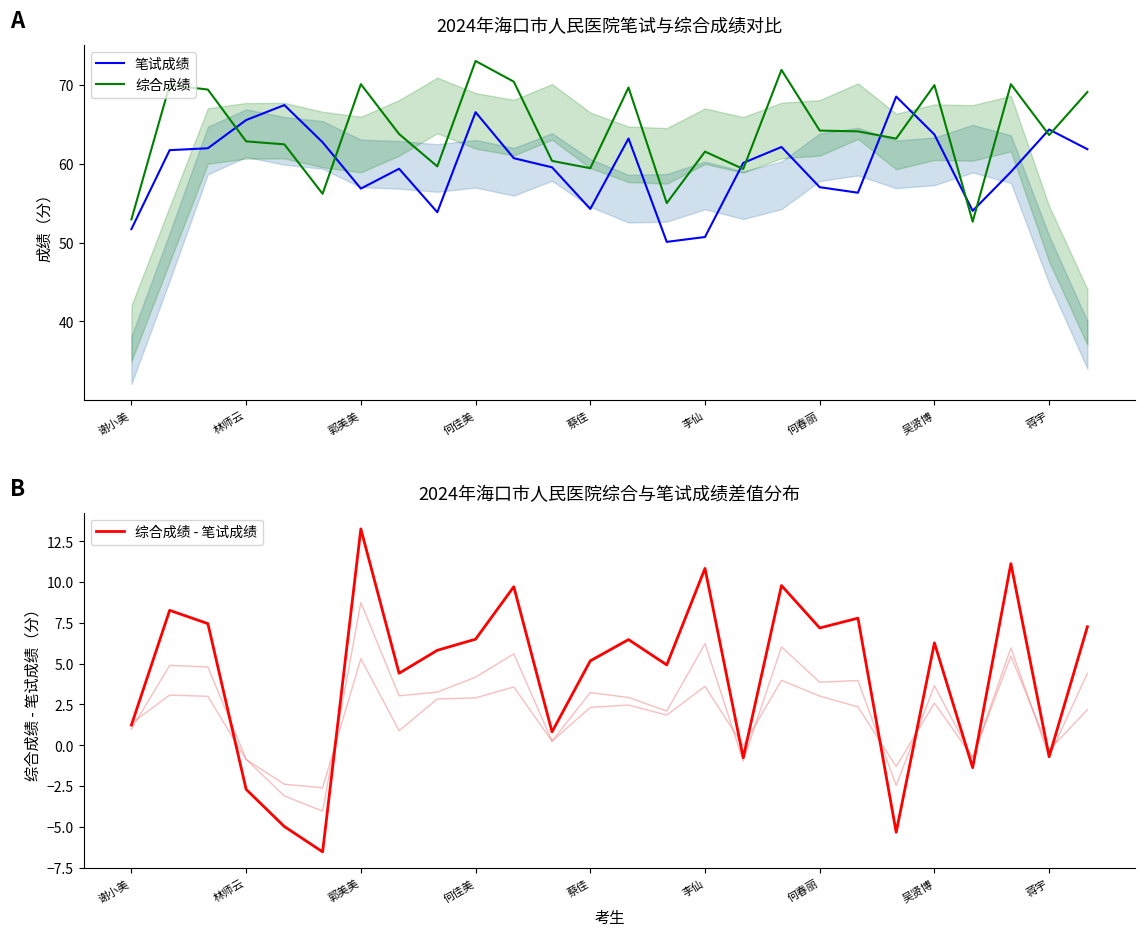

True or false: 综合成绩 has a value of 39.9 at 17.

False